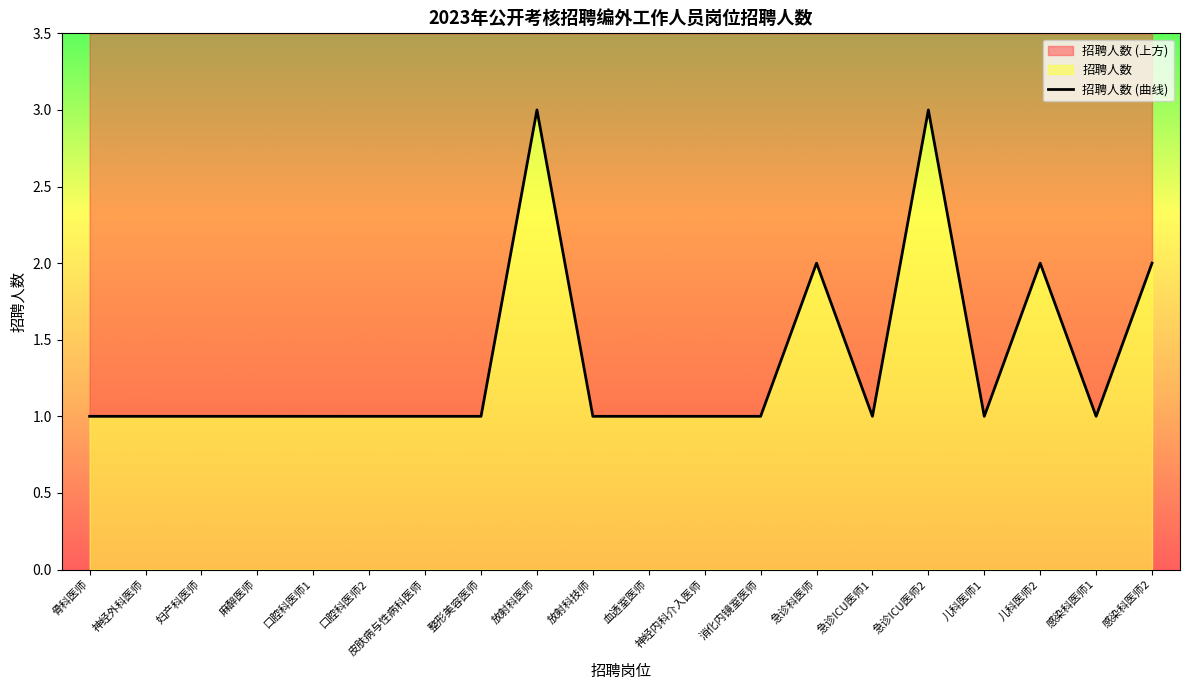

Reading left to right, extract all data points from this chart.

1	1	1	1	1	1	1	1	3	1	1	1	1	2	1	3	1	2	1	2